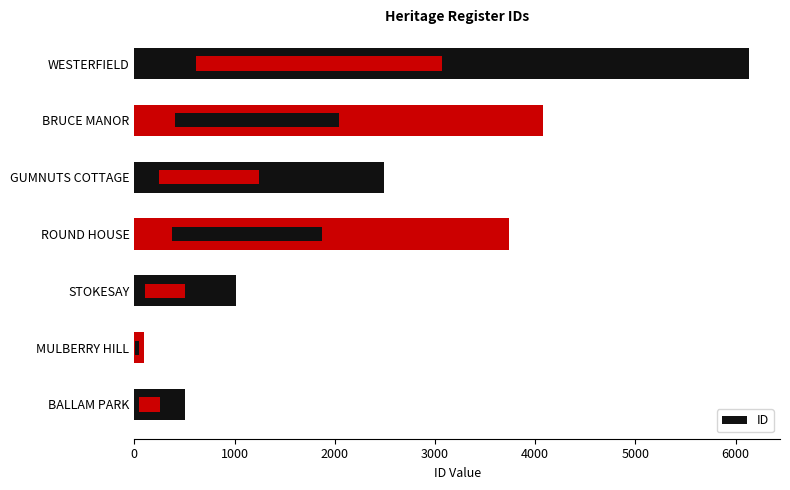

True or false: the data shows 92 at MULBERRY HILL.

True